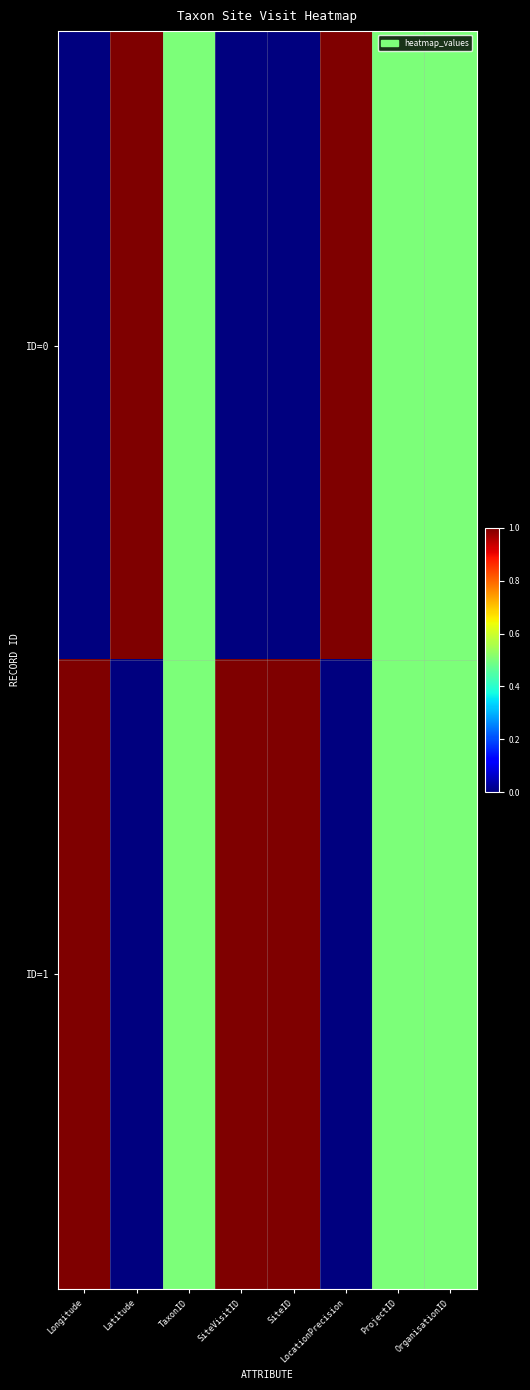

Reading right to left, extract all data points from this chart.

ID=0: OrganisationID=0.5	ProjectID=0.5	LocationPrecision=1.0	SiteID=0.0	SiteVisitID=0.0	TaxonID=0.5	Latitude=1.0	Longitude=0.0
ID=1: OrganisationID=0.5	ProjectID=0.5	LocationPrecision=0.0	SiteID=1.0	SiteVisitID=1.0	TaxonID=0.5	Latitude=0.0	Longitude=1.0